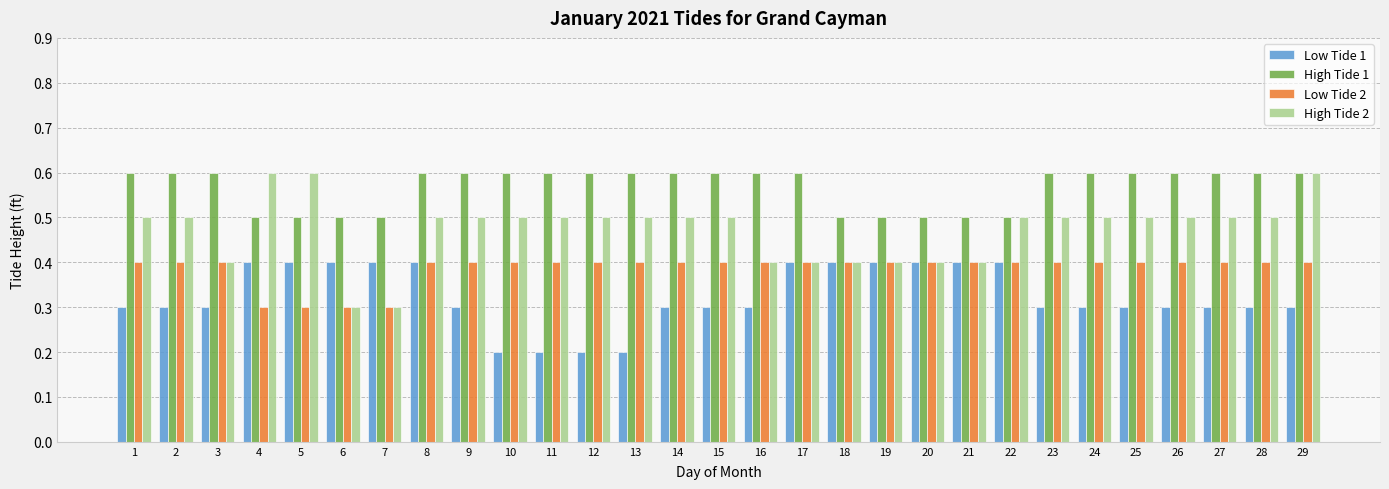

Count the Low Tide 1 values in the range 0 to 1.

29